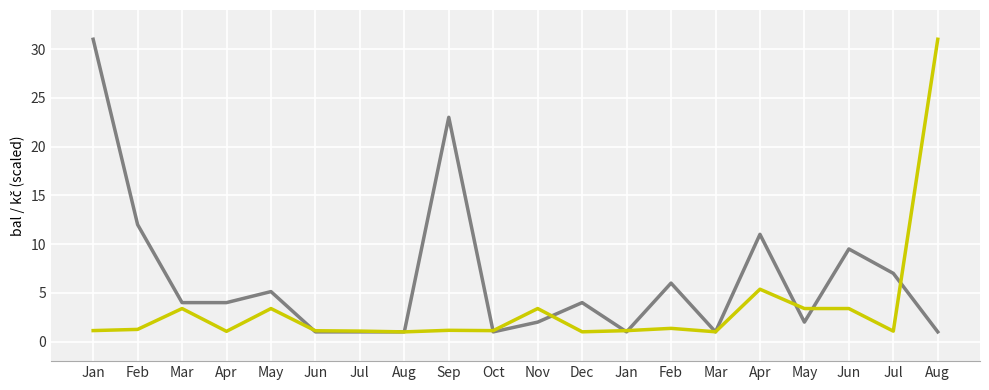

What is the smallest value displayed?

1.0